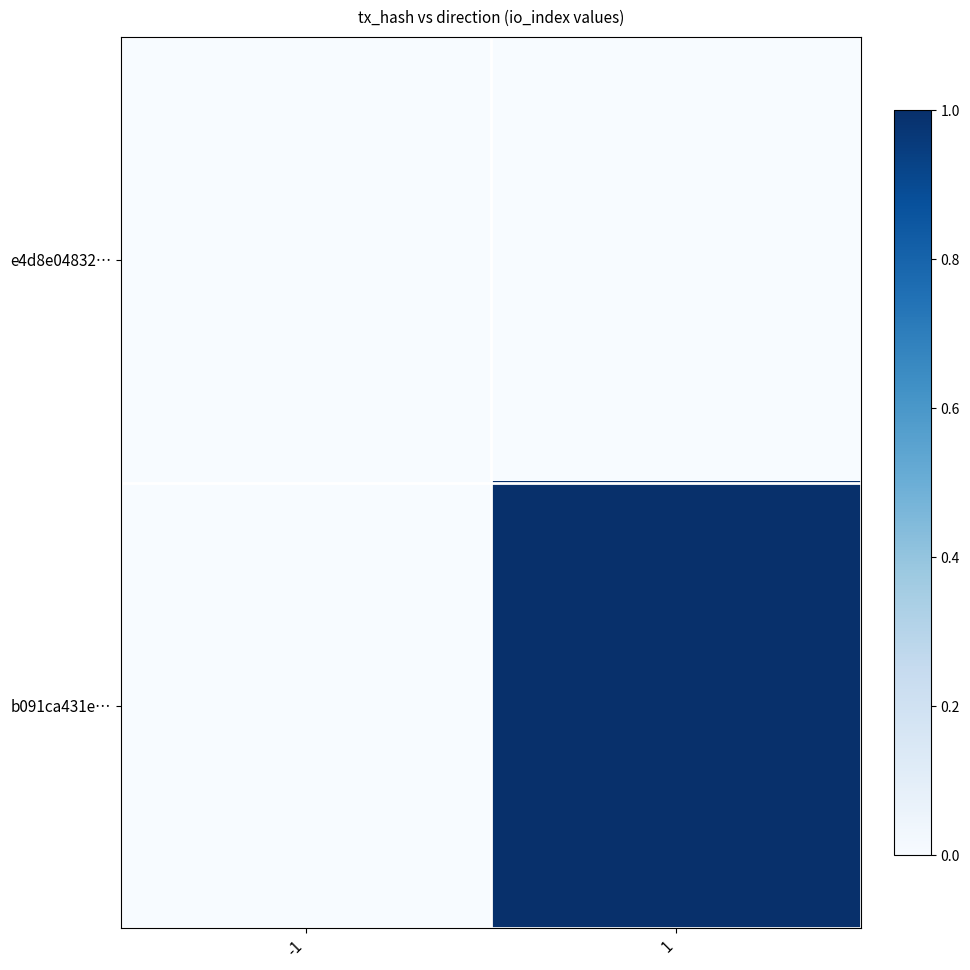

Which has a higher value, 1 or -1?

1